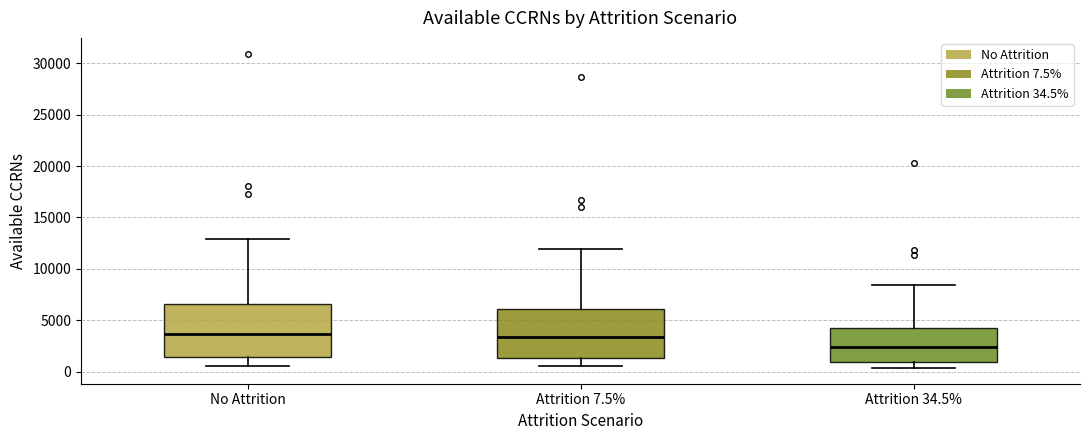

Reading left to right, read every box against the y-axis: the position of its median line, the range the box covers, and the ends of its whiskers. The values are not printed on the chart, so give them approximately, as read against the axis.

No Attrition: median 3500, box 1500 to 6500, whiskers 500 to 13000
Attrition 7.5%: median 3500, box 1500 to 6000, whiskers 500 to 12000
Attrition 34.5%: median 2500, box 1000 to 4500, whiskers 500 to 8500